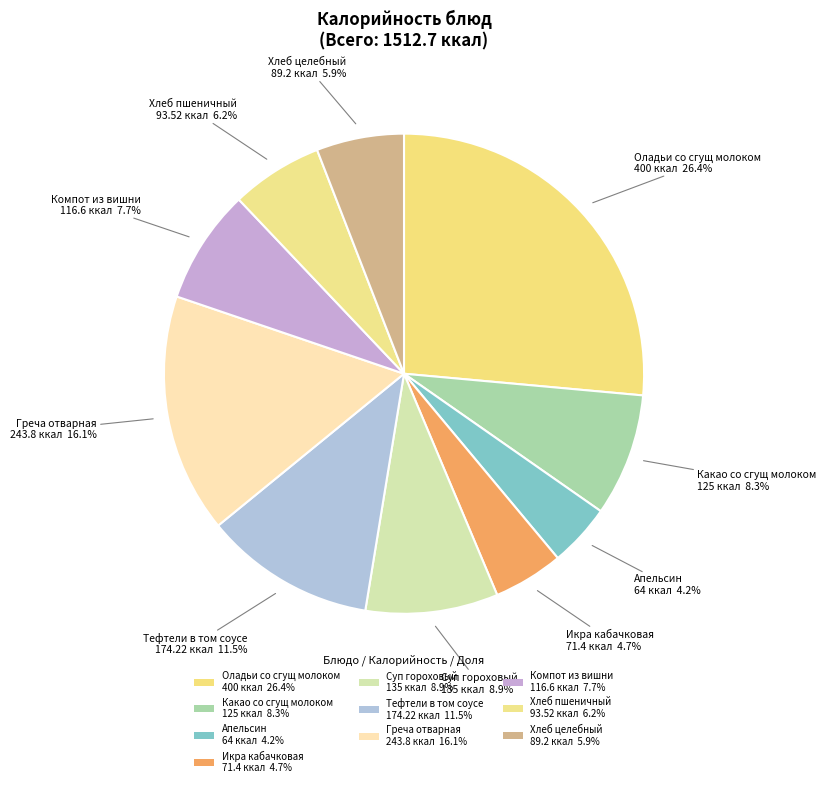

To the nearest percent, what portion does Хлеб пшеничный represent?

6%